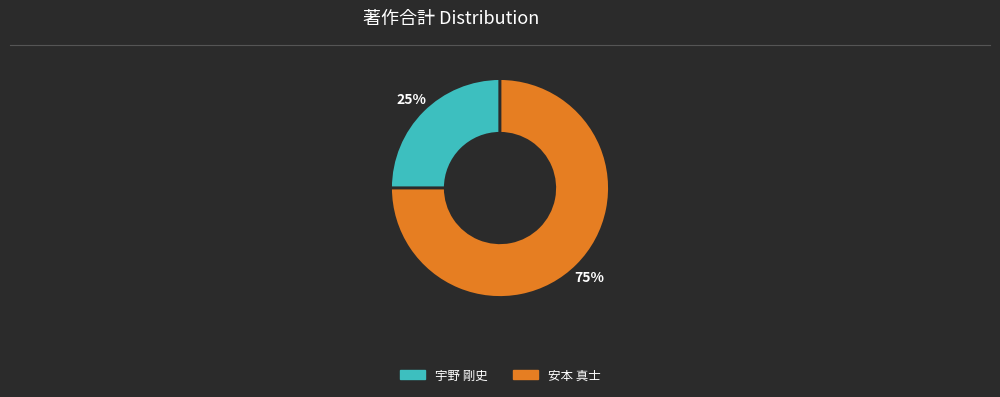

To the nearest percent, what is the difference between the largest and smallest slice percentages?

50%